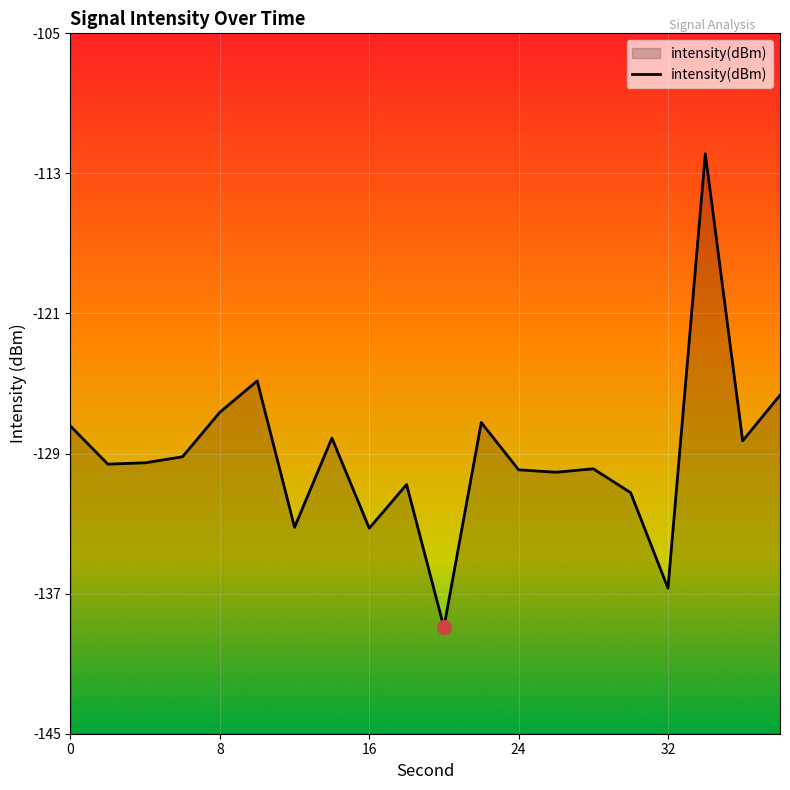

What is the maximum value shown in the chart?

-111.9